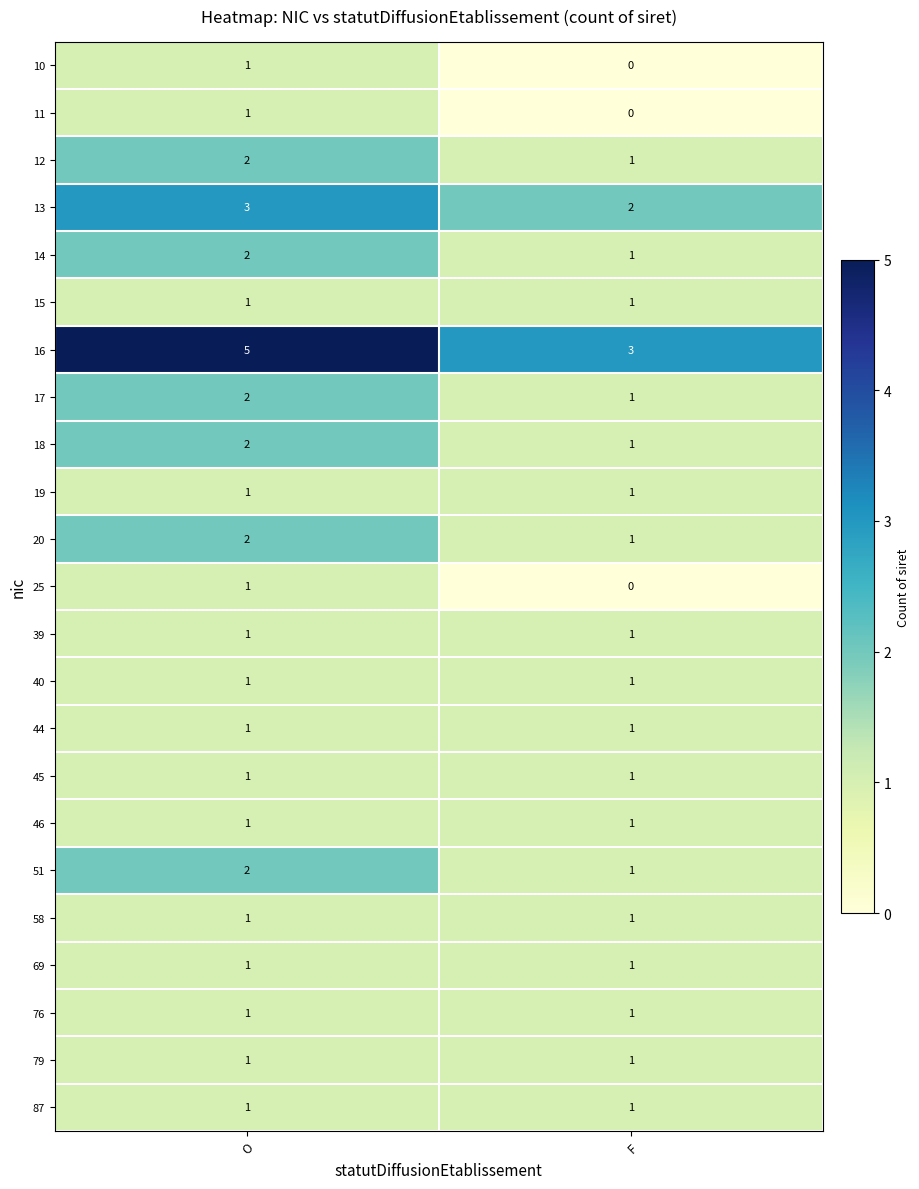

Which category has the lowest value across all series?

F